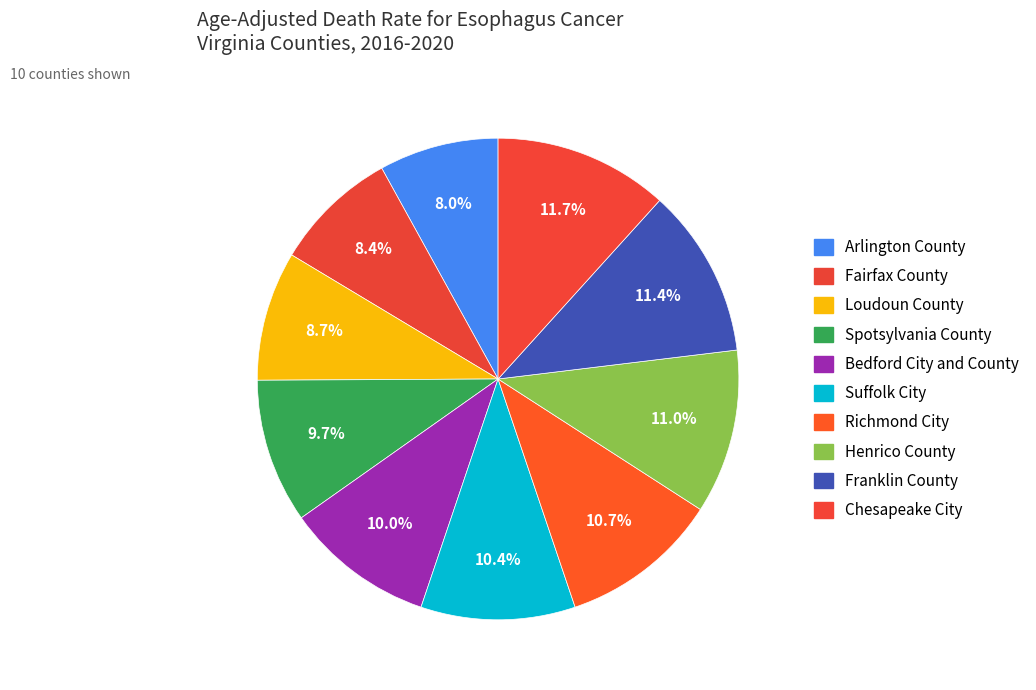

To the nearest percent, what portion does Fairfax County represent?

8%